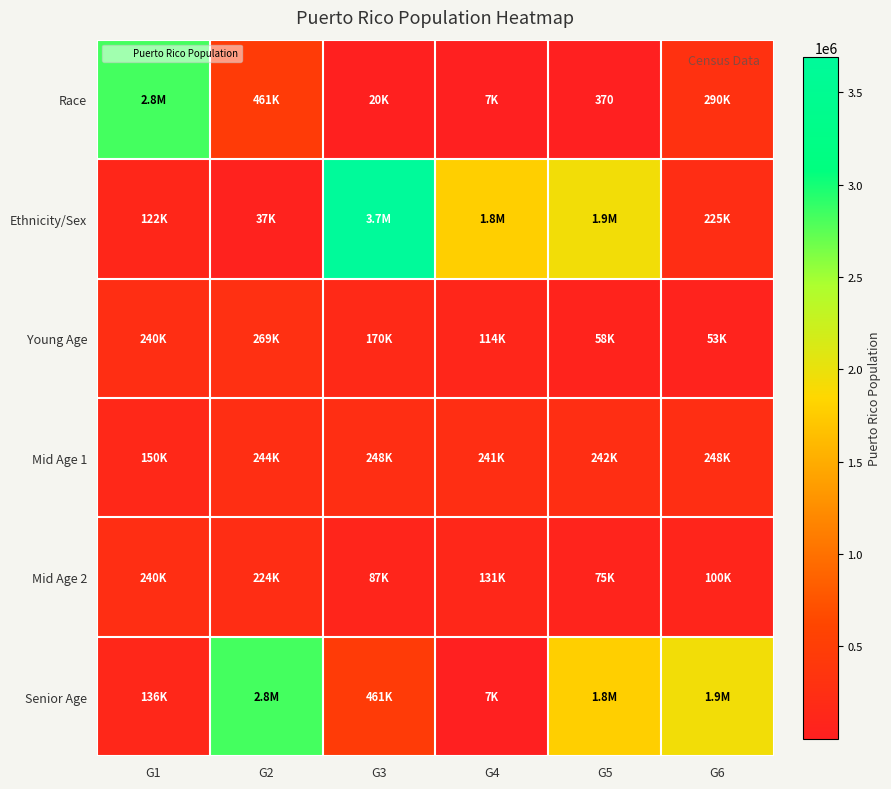

What is the difference between the maximum and minimum values in the Young Age series?

215467